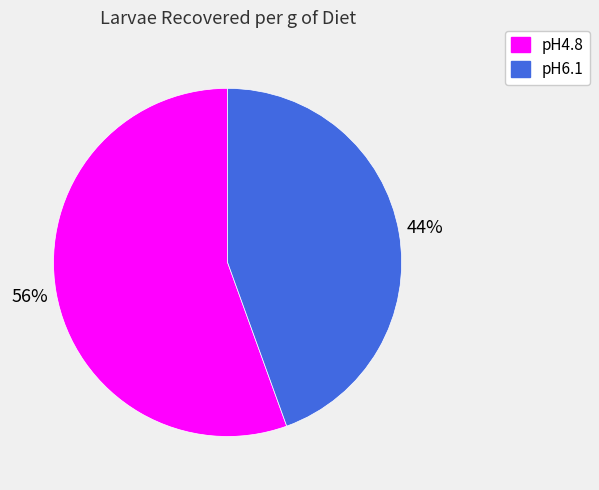

To the nearest percent, what is the average slice percentage?

50%